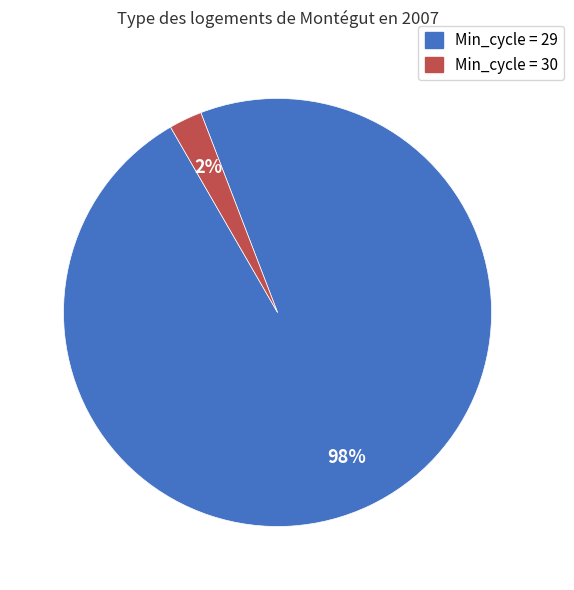

To the nearest percent, what is the average slice percentage?

50%